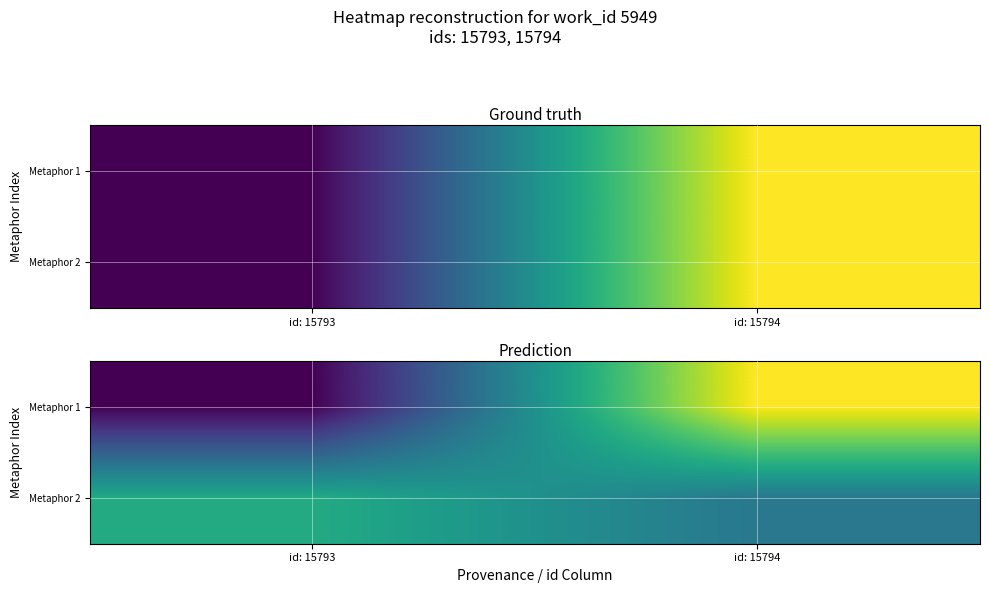

What is the total value across all series at id: 15794?

31642.9